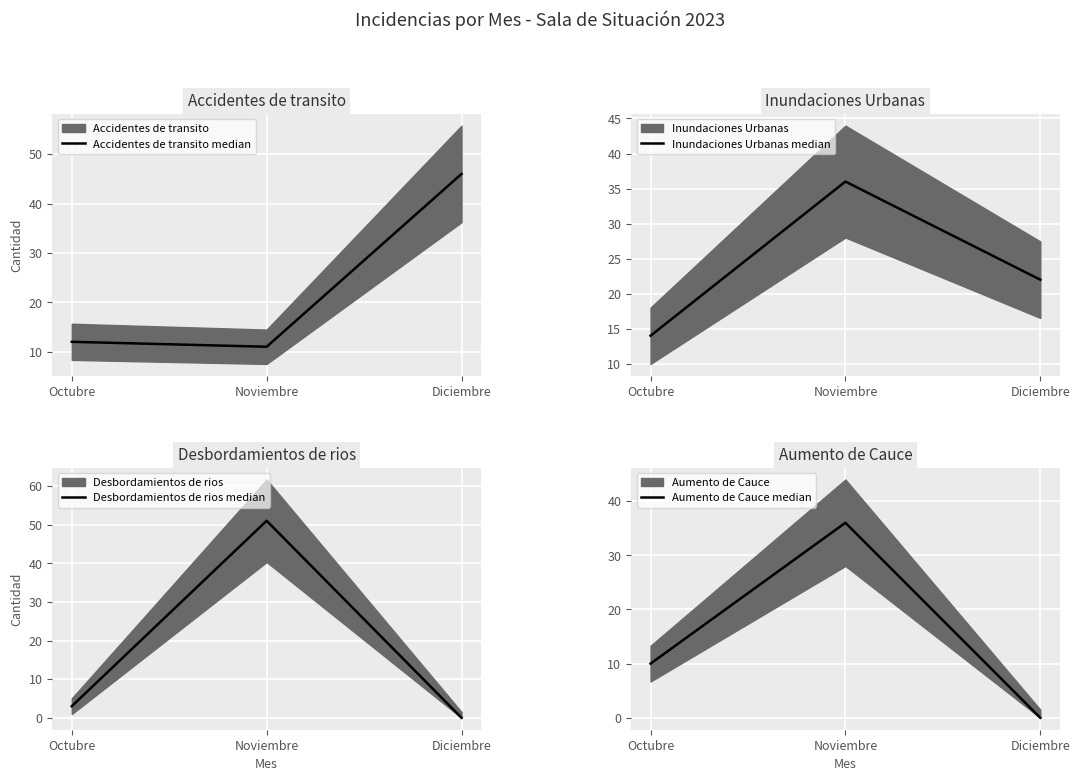

What position from the left is Noviembre?

2